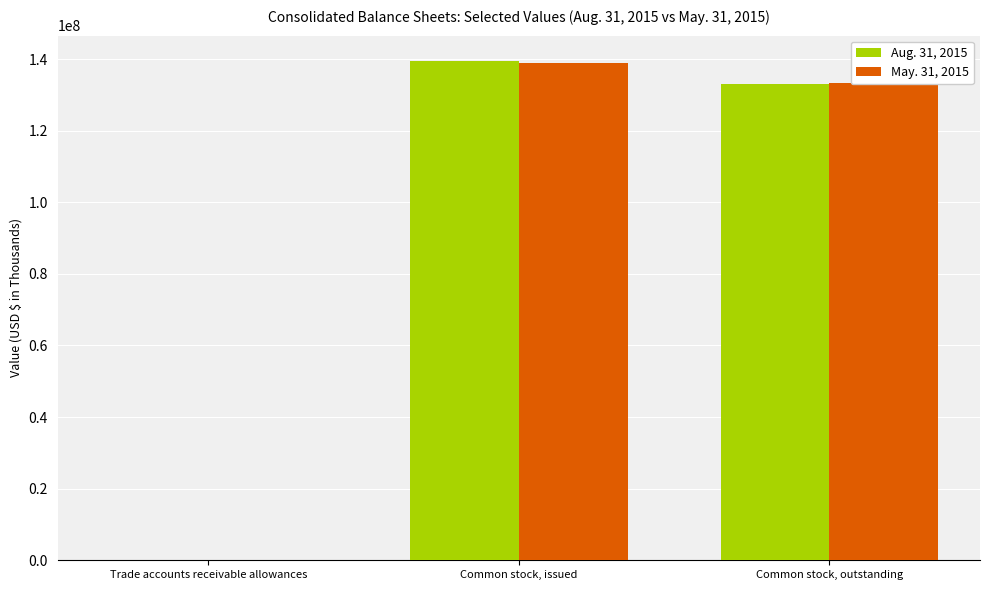

At which category is the sum across all series the highest?

Common stock, issued